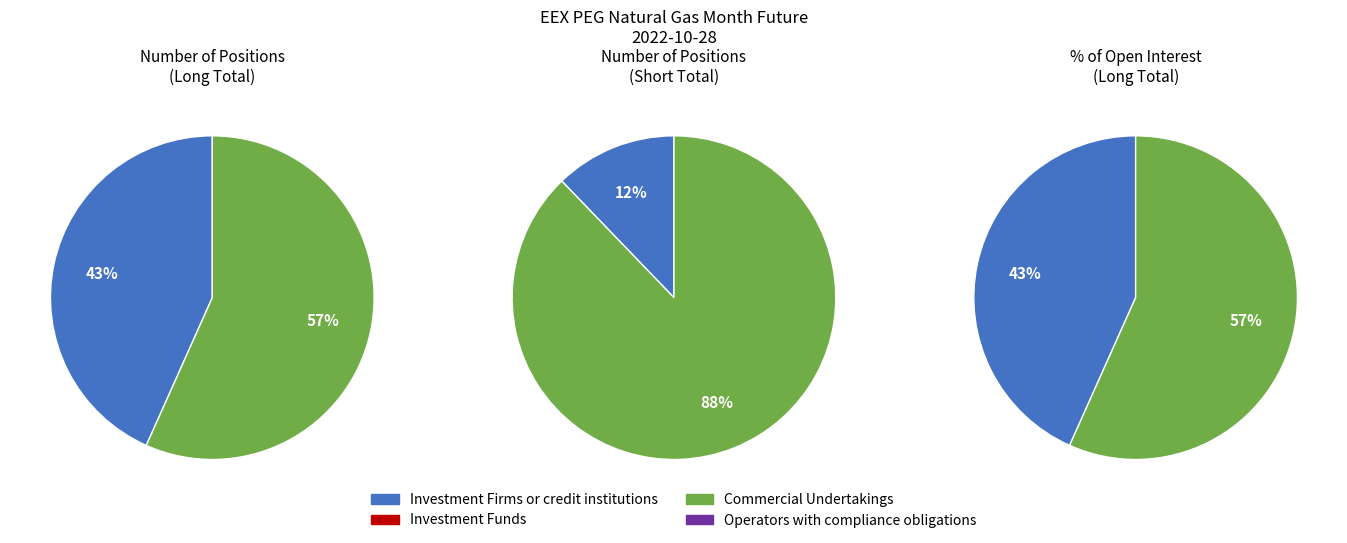

To the nearest percent, what percentage of the pie is Investment Firms or credit institutions?

43%